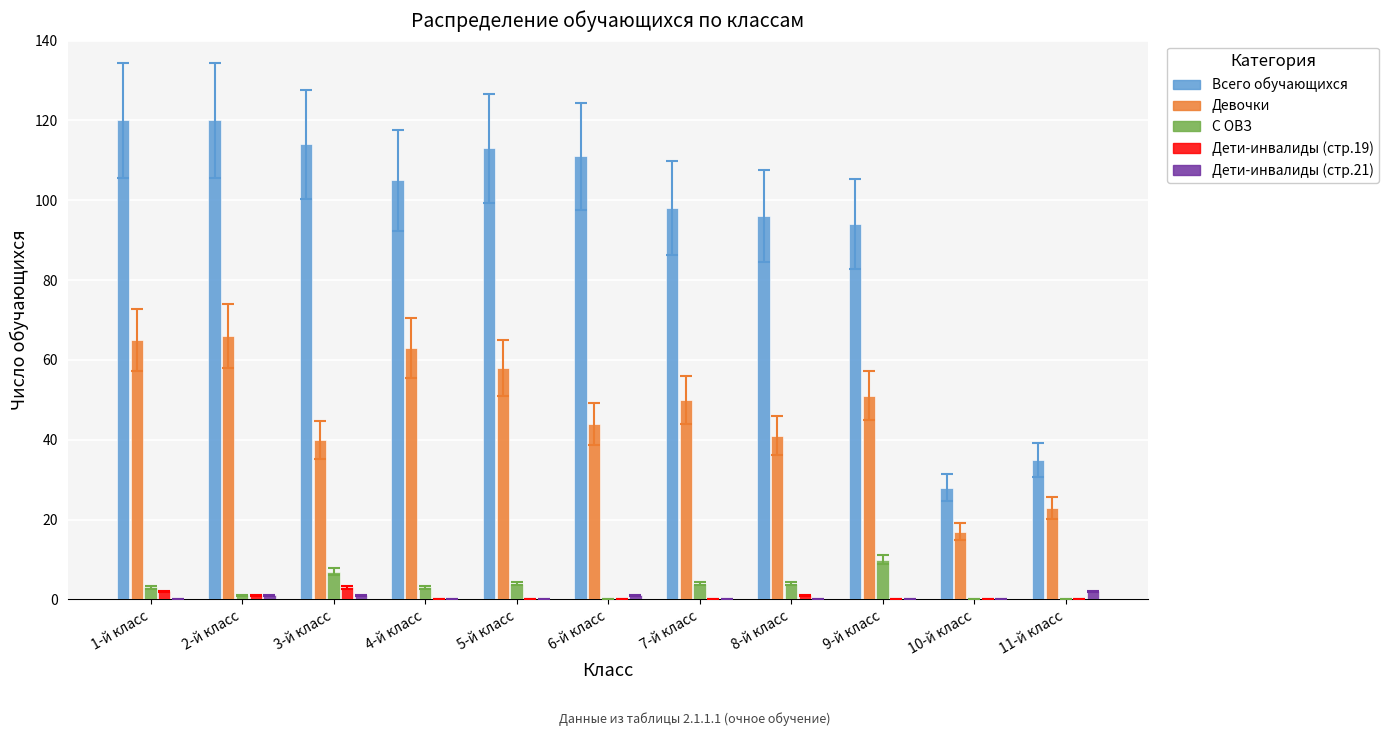

What is the total value across all series at 10-й класс?

45